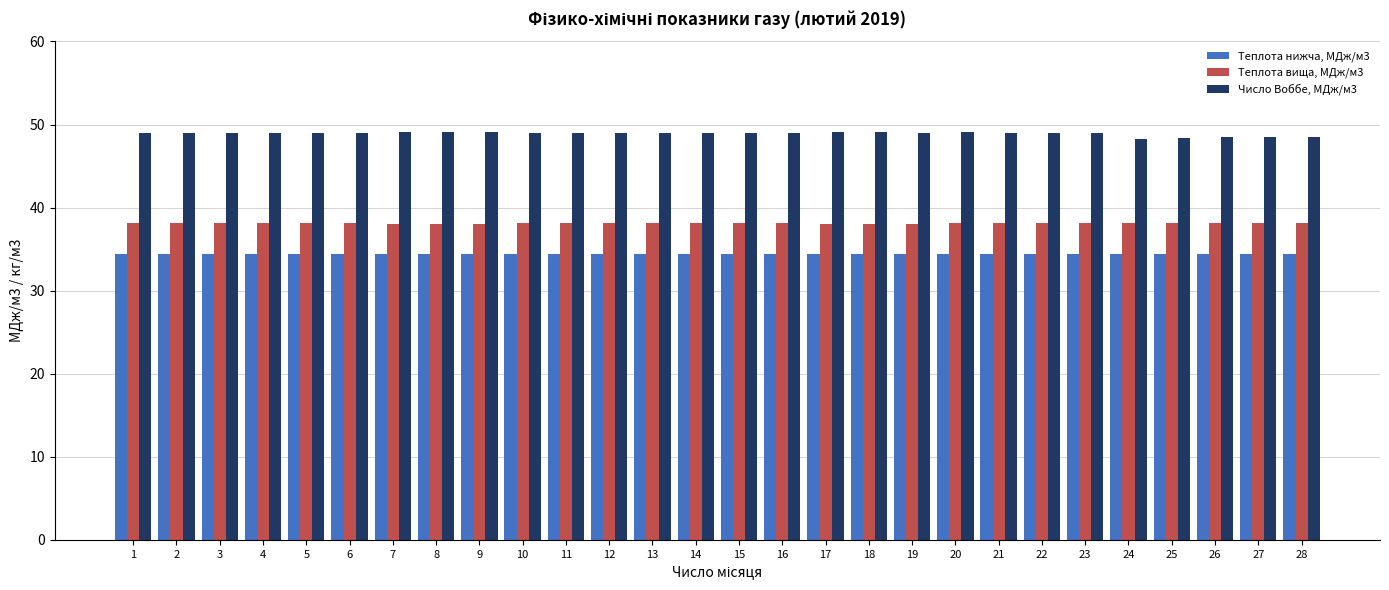

Does the chart contain stacked bars?

No